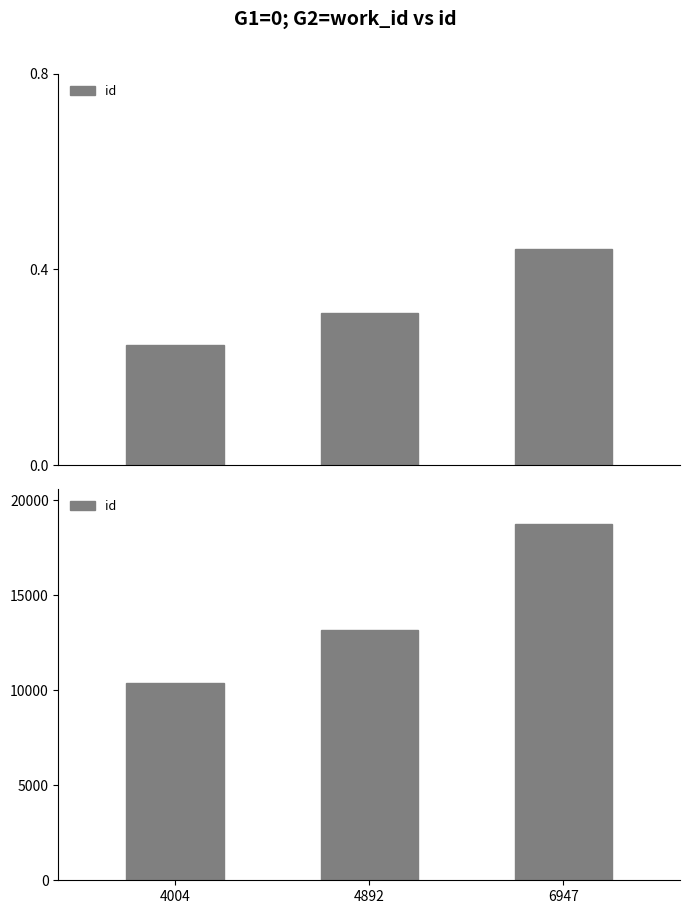

Count the values in the range 10387 to 18722.

3